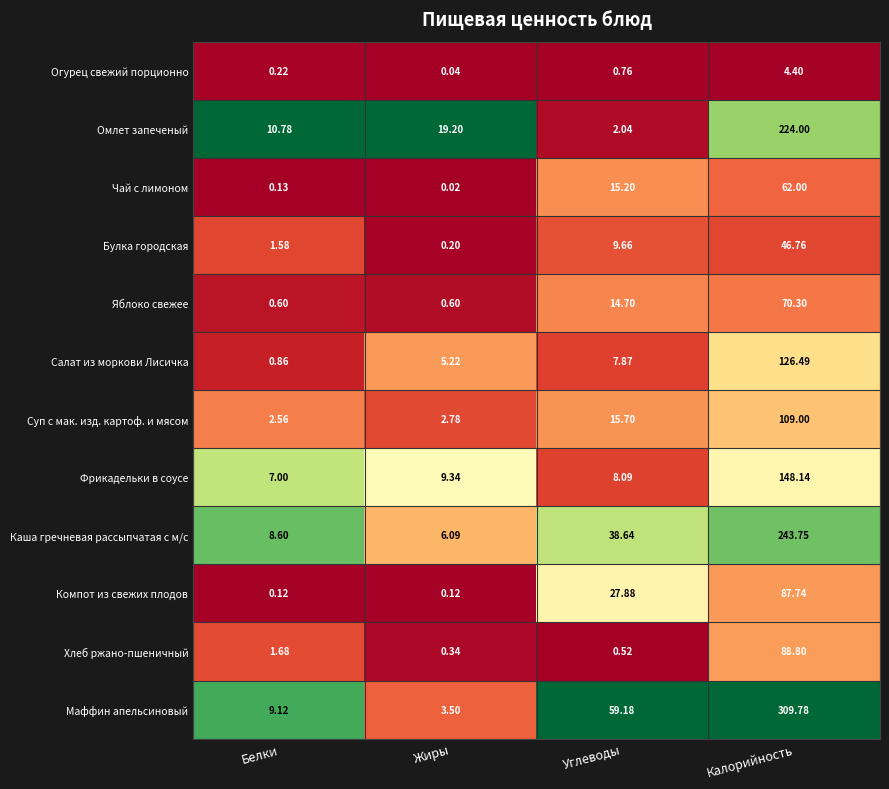

Which series has the largest total across all categories?

Маффин апельсиновый